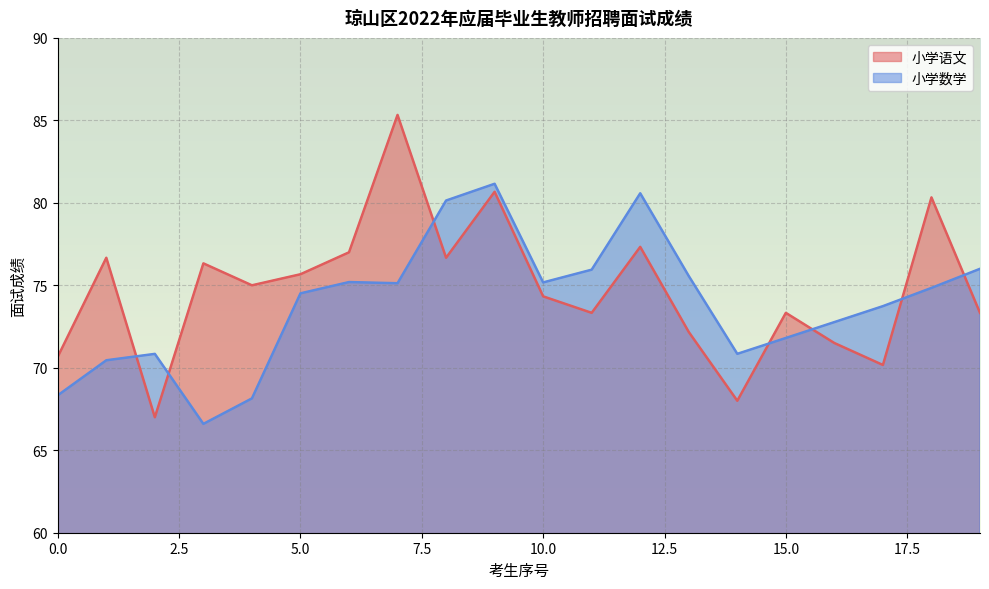

Rank the series by their maximum value, from highest to lowest.

小学语文, 小学数学